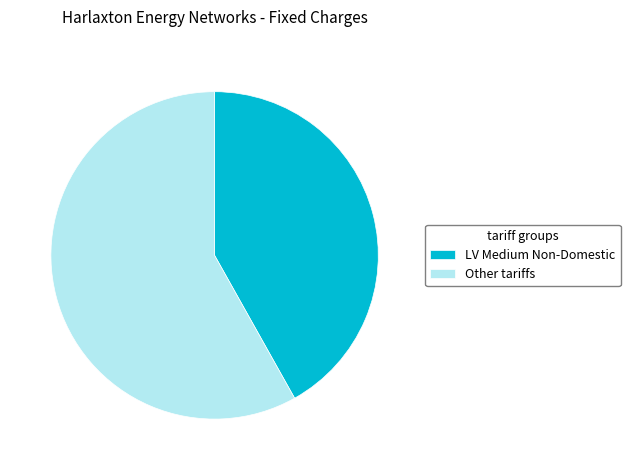

Approximately how many times larger is the value at Other tariffs compared to LV Medium Non-Domestic?

1.4